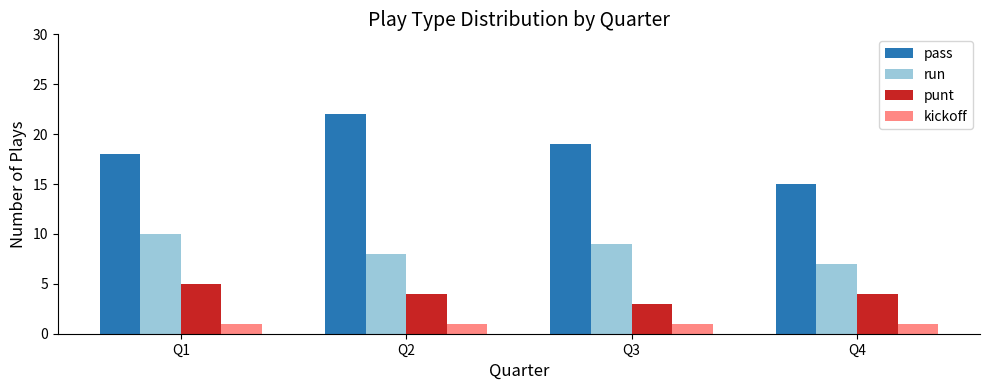

Reading right to left, what are all the values shown in this chart?

pass: 15	19	22	18
run: 7	9	8	10
punt: 4	3	4	5
kickoff: 1	1	1	1